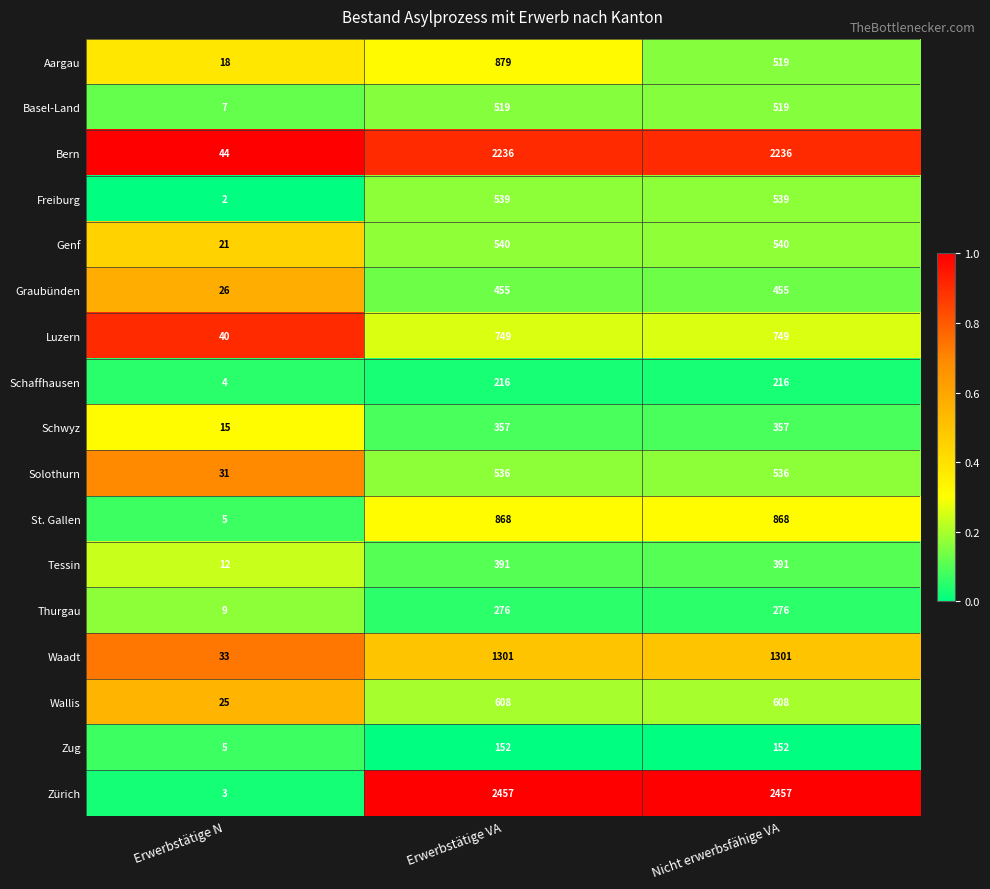

Which series has the largest total across all categories?

Zürich